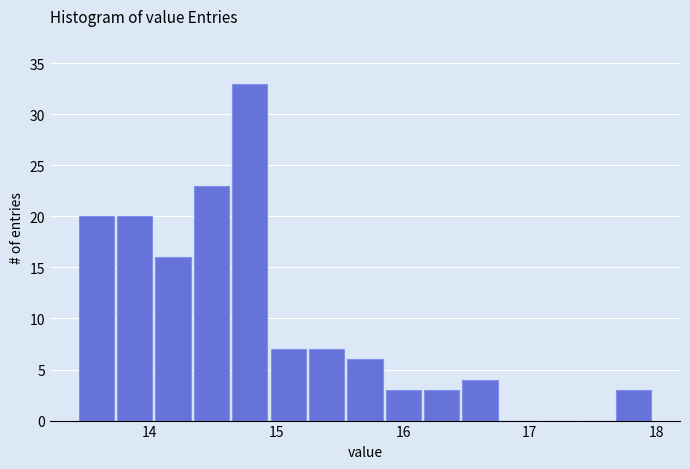

Read against the x-axis, roughly where is the centre of the tallest bar?

14.8